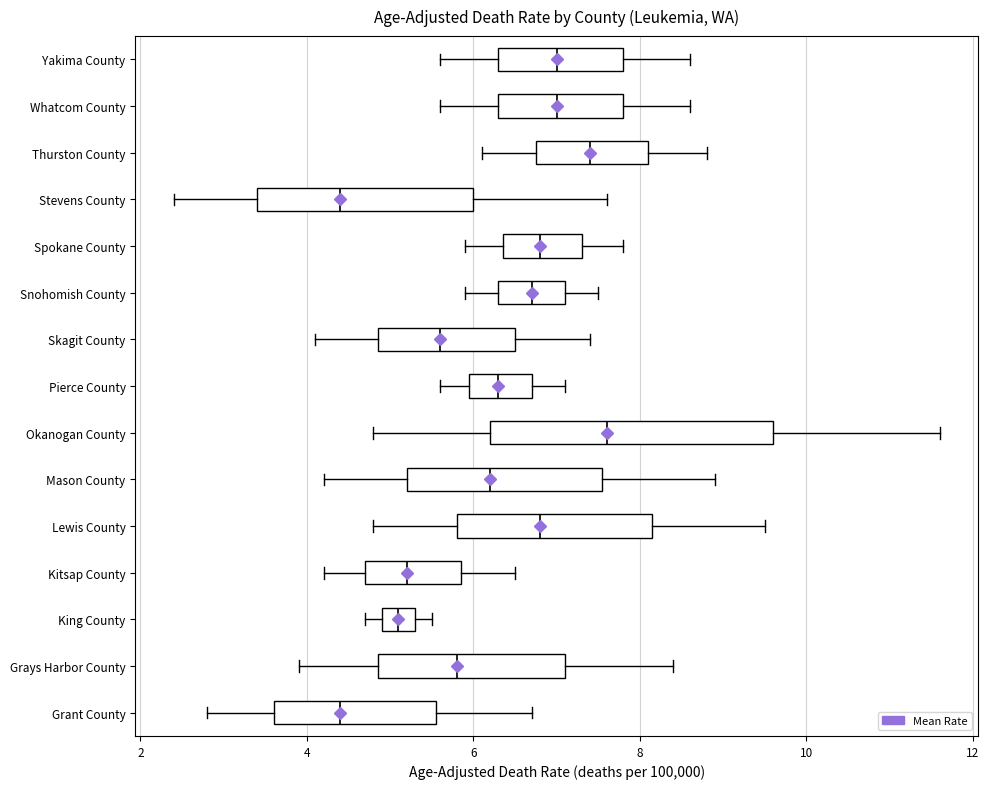

Where does the right whisker of the box for Whatcom County end on the x-axis? The values are not printed on the chart, so give them approximately, as read against the axis.

8.6